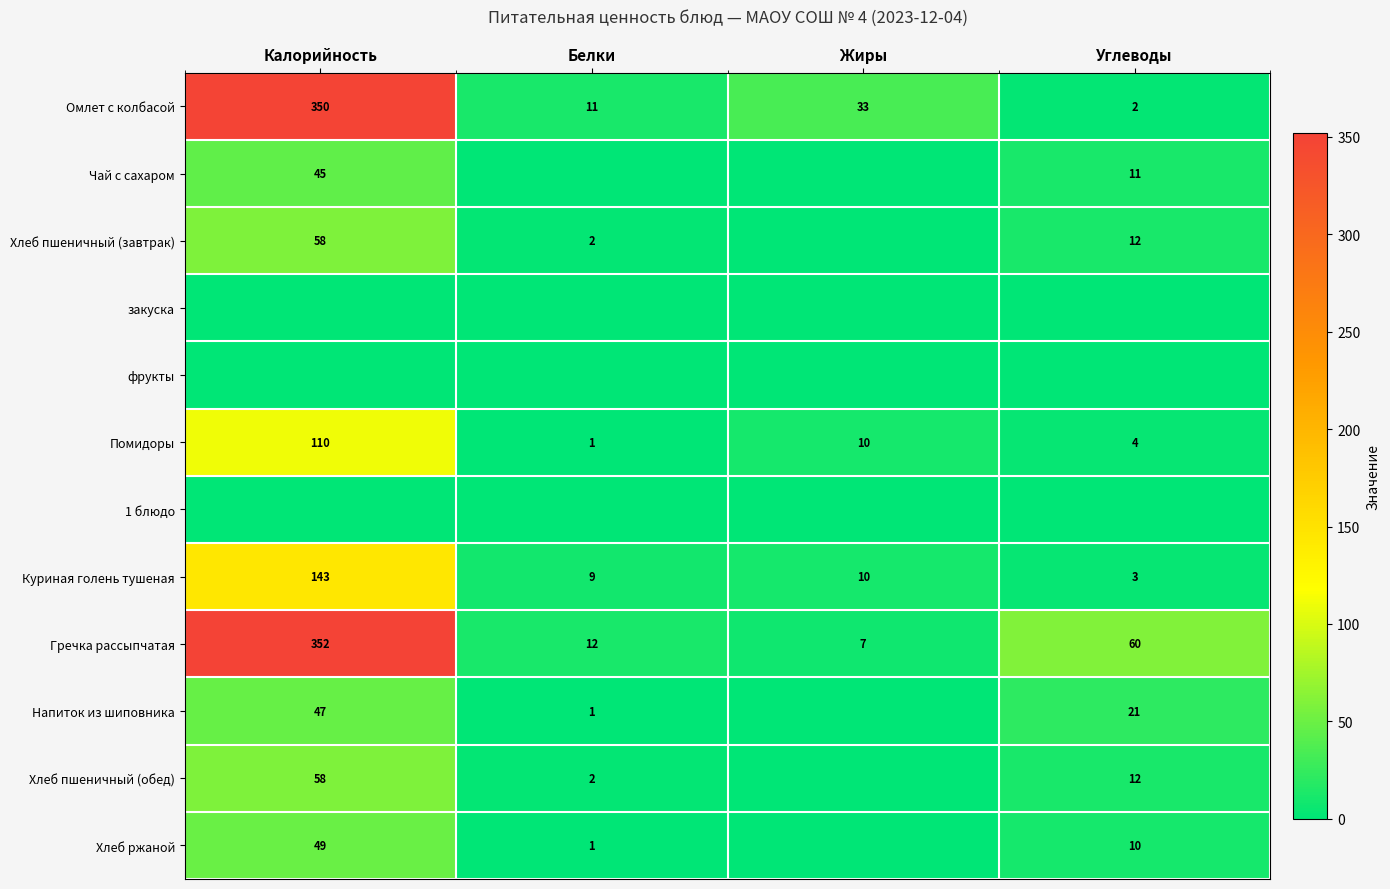

The Куриная голень тушеная series shows 3 at Углеводы. True or false?

True